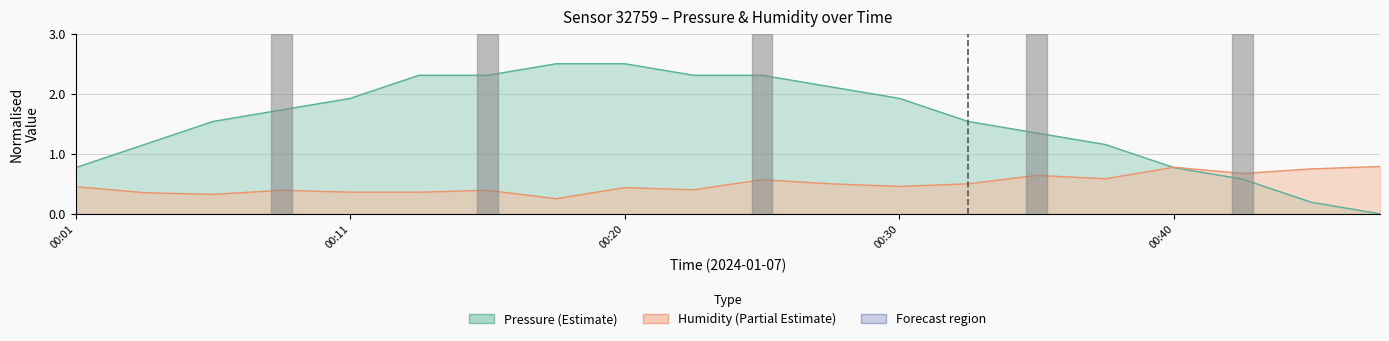

Which series ends up on top after the final intersection of humidity and pressure?

humidity